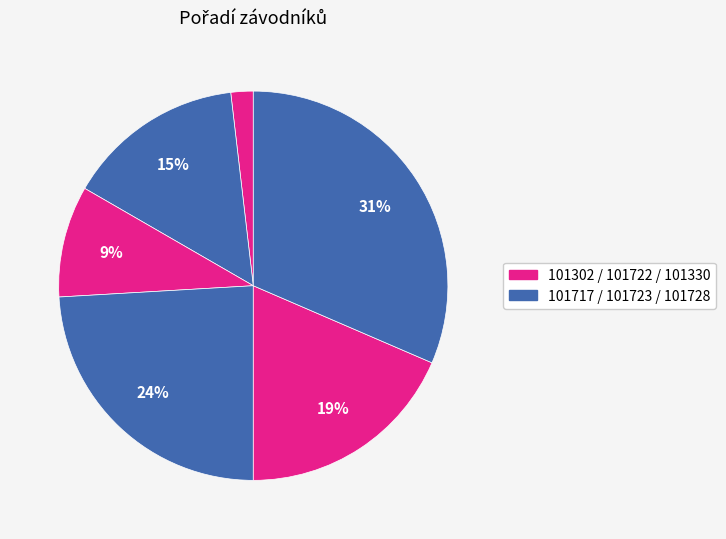

Count the number of slices in the pie.

6